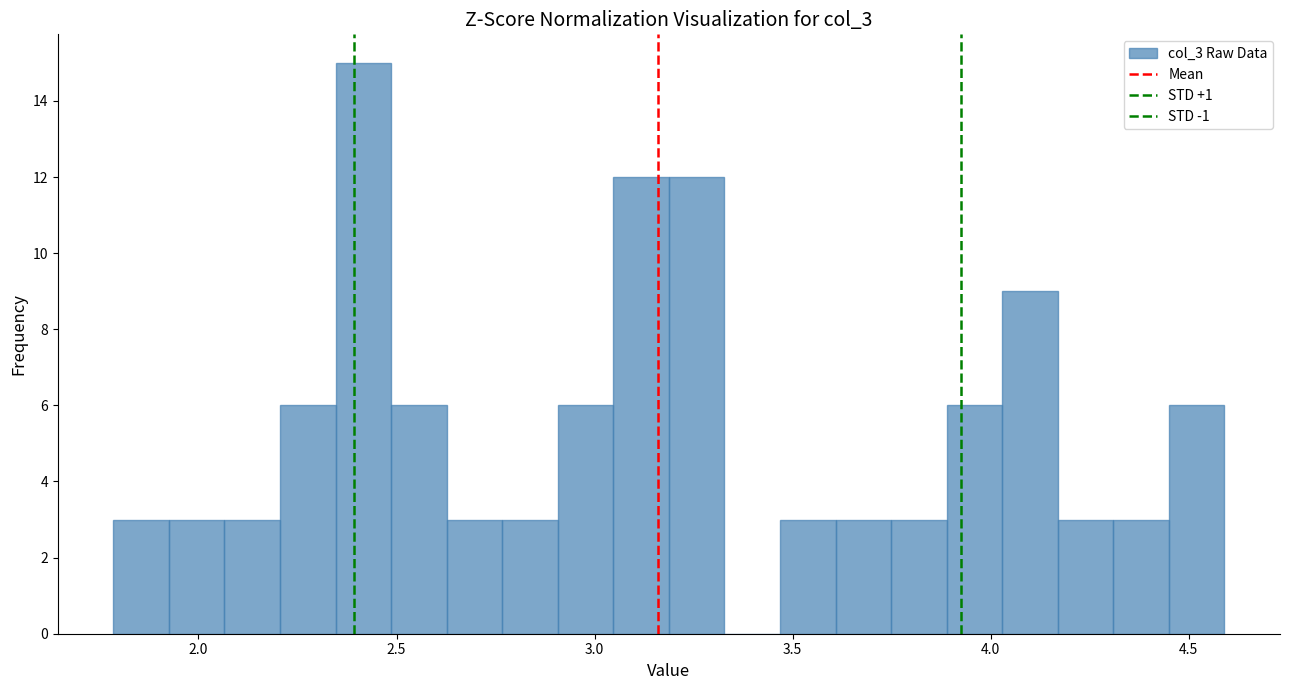

Around what value on the x-axis is the tallest bar? Give the approximate position of its centre, as read against the axis.

2.40